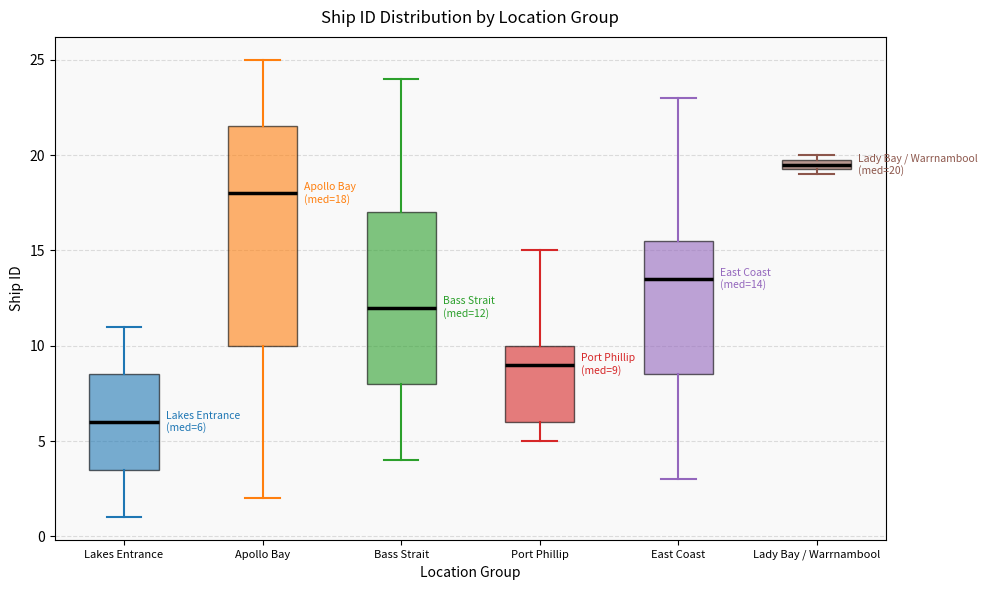

Which box has the lowest median line?

Lakes Entrance